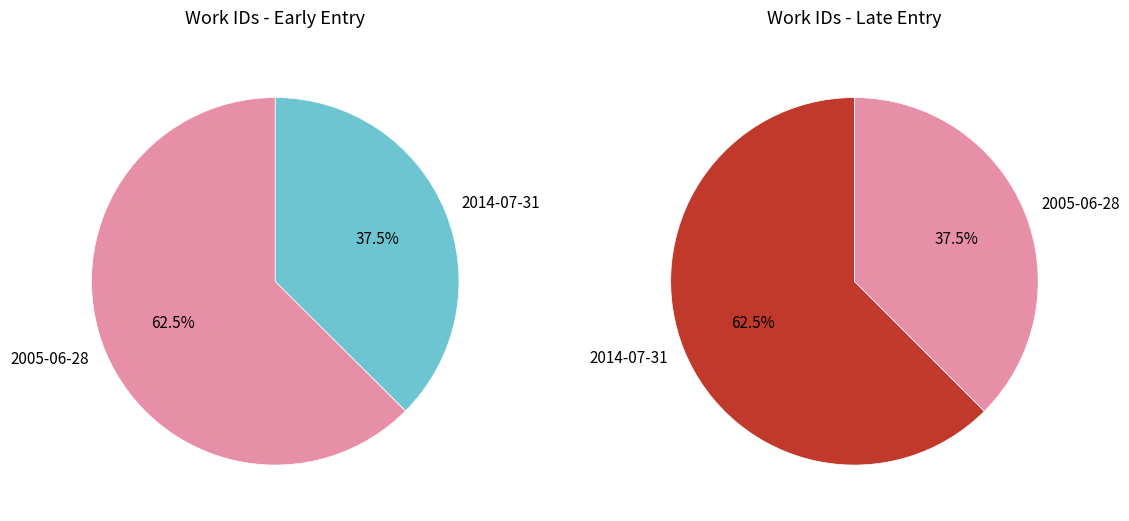

Count the number of slices in the pie.

2